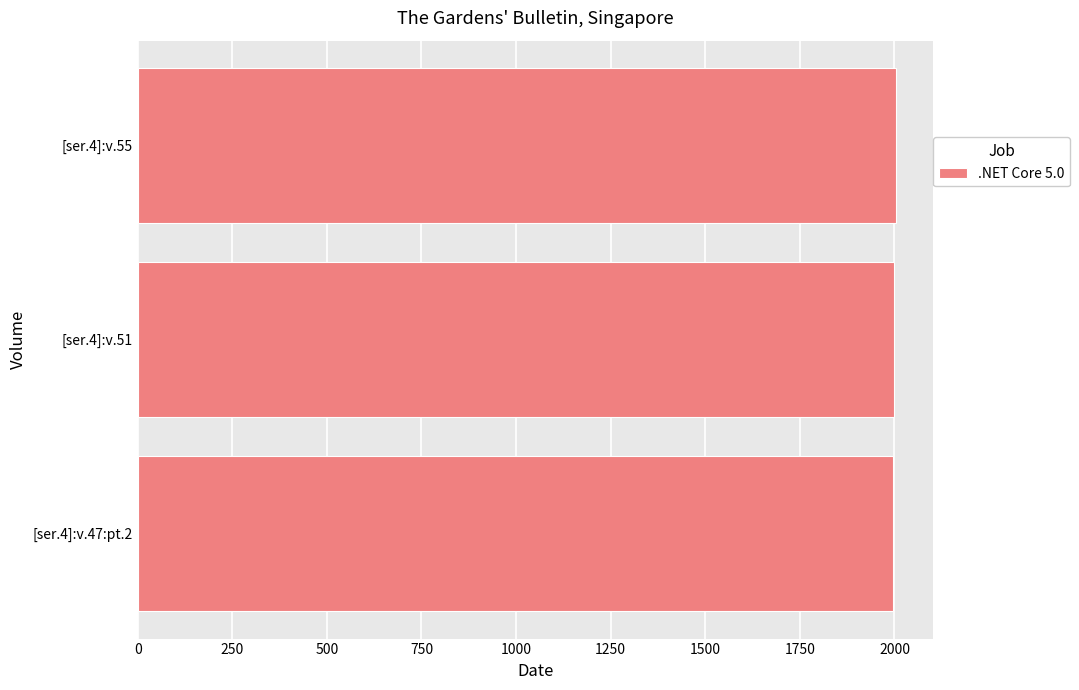

Is it true that the value at [ser.4]:v.47:pt.2 is 3170?

False